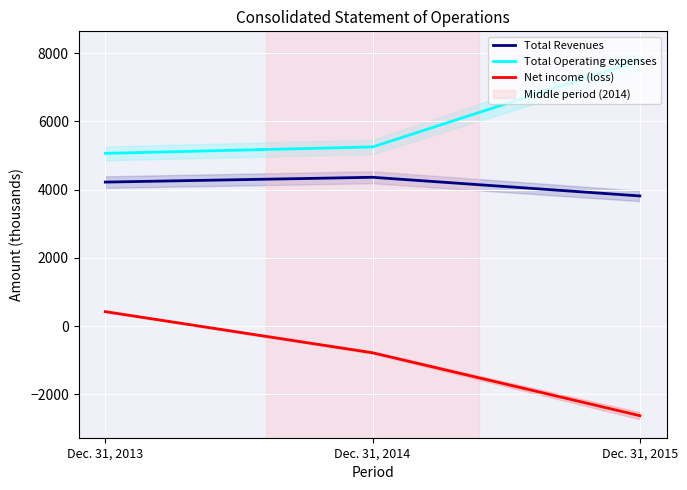

How many lines are shown in the chart?

3